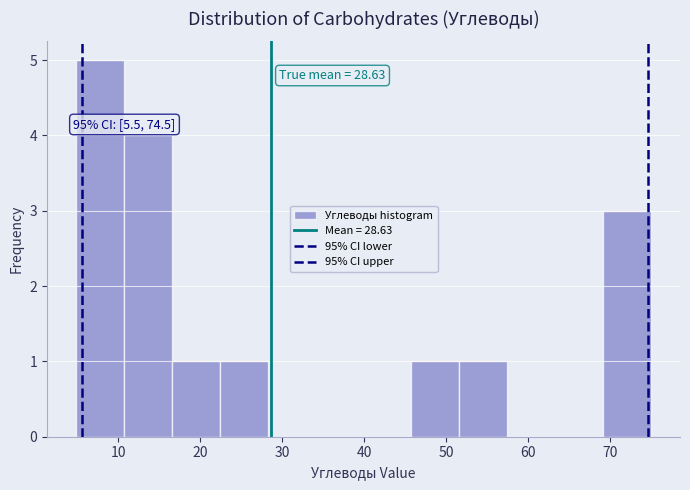

Over which range of the x-axis is the bar tallest?

5 to 11